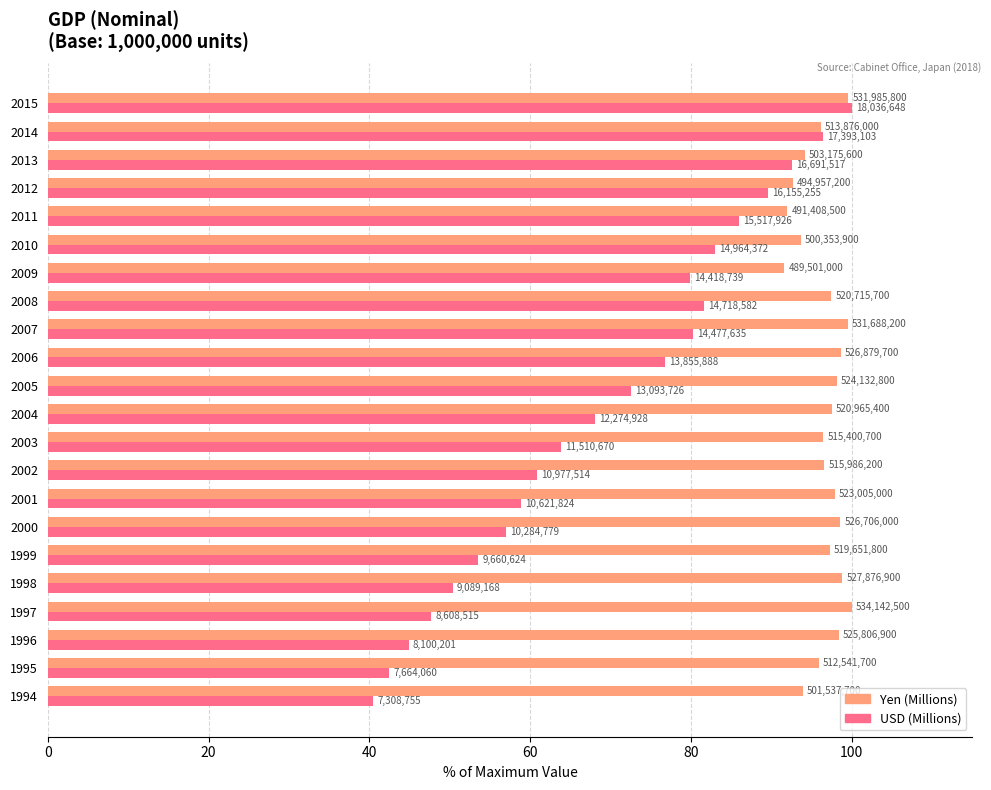

What are all the series names shown in the legend?

Yen (Millions), USD (Millions)